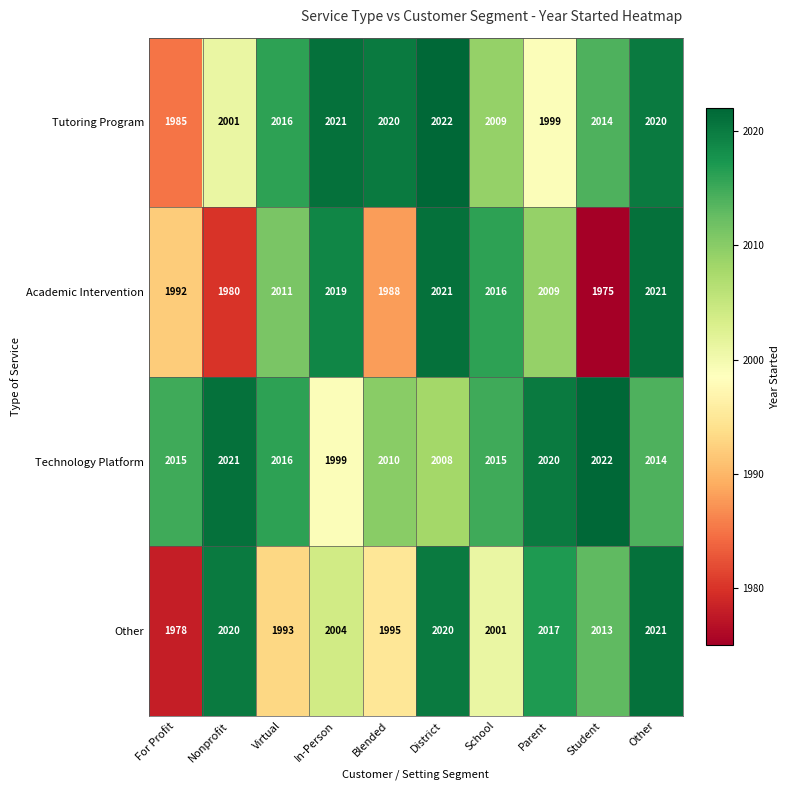

Count the number of categories in the chart.

10